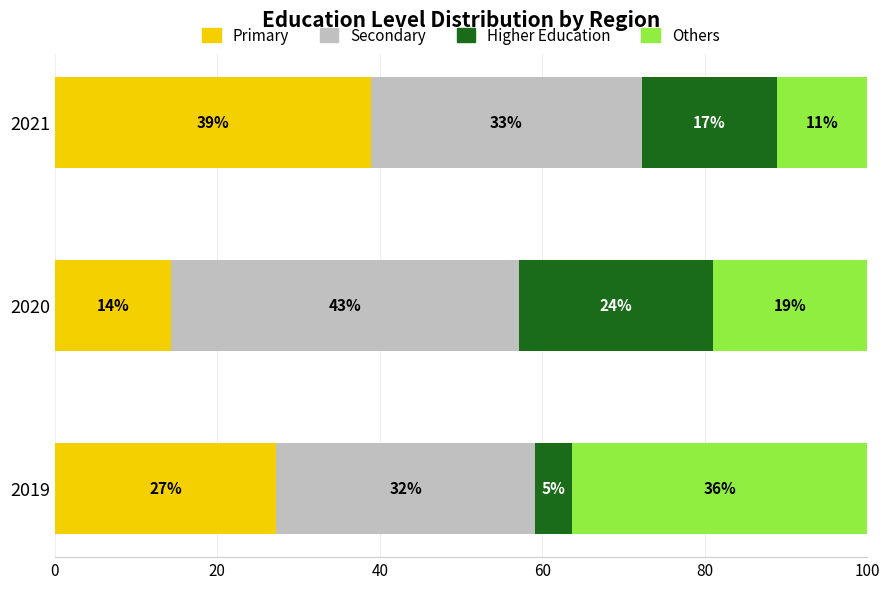

What are all the series names shown in the legend?

Primary, Secondary, Higher Education, Others